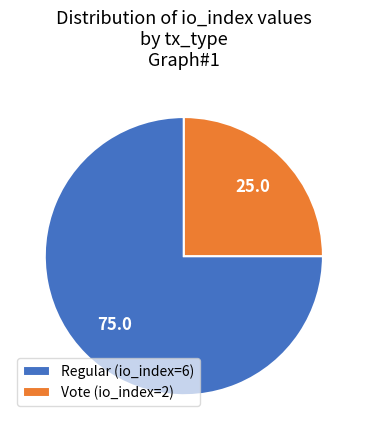

What is the majority slice?

Regular (io_index=6)